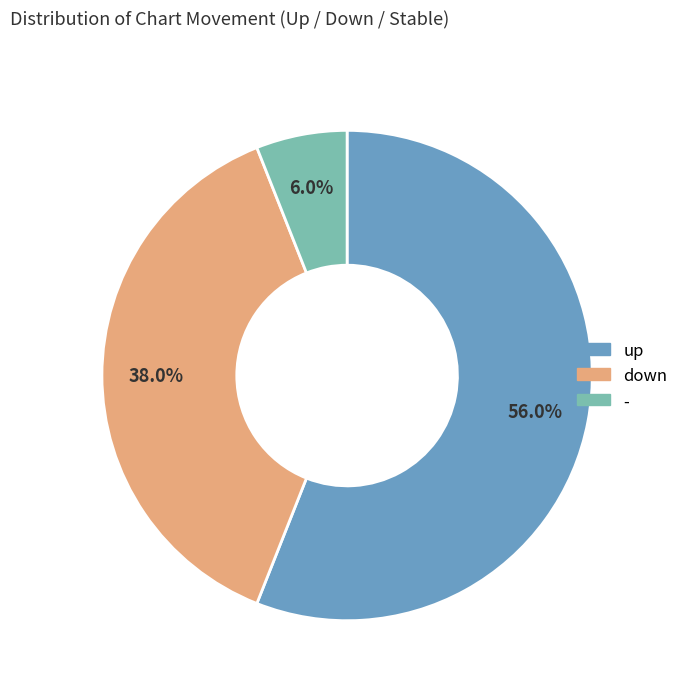

True or false: - accounts for 6% of the total.

True